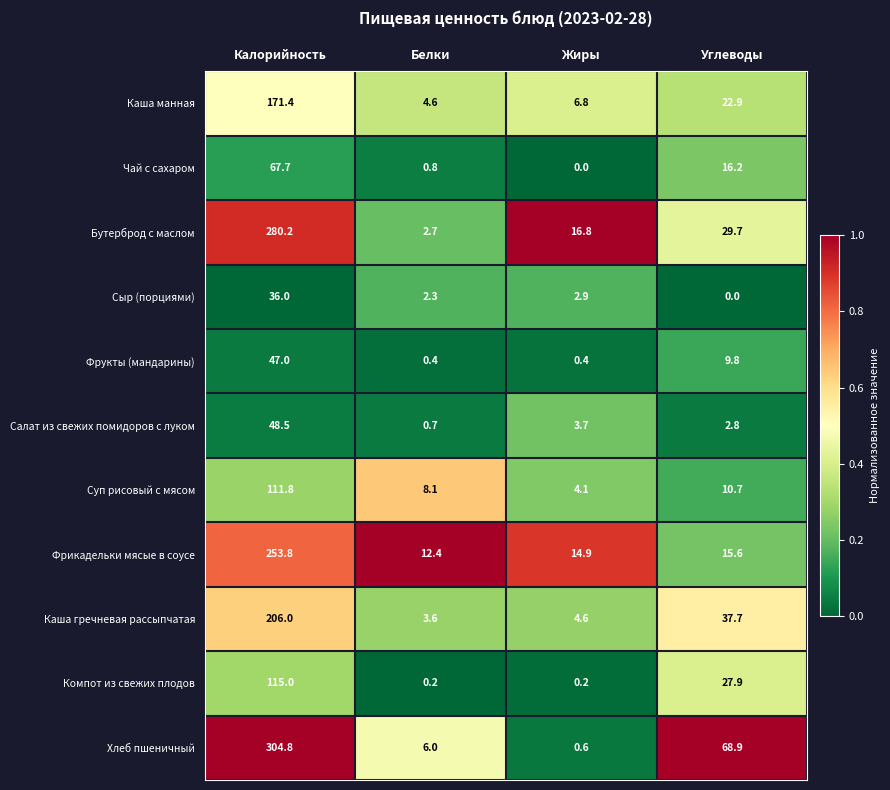

What is the greatest value displayed?

304.8